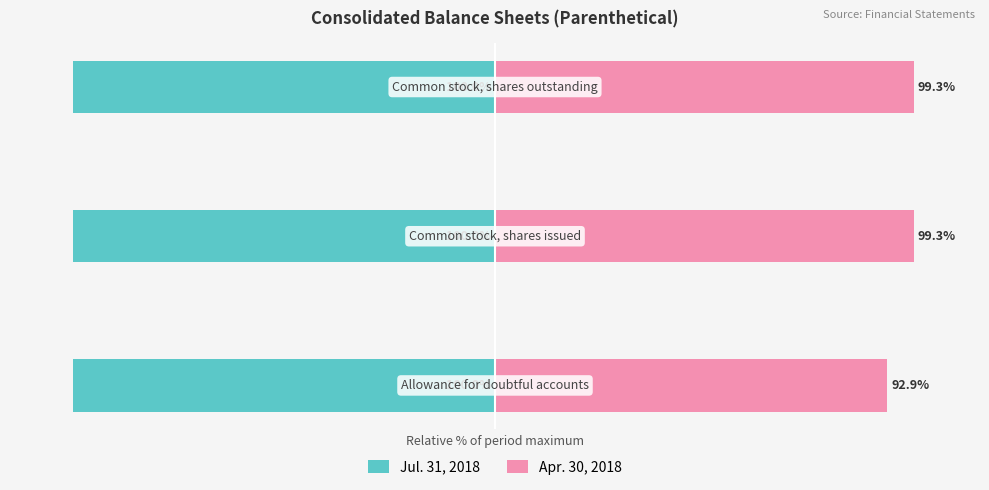

Is it true that Apr. 30, 2018 equals 154.5 at 2?

False